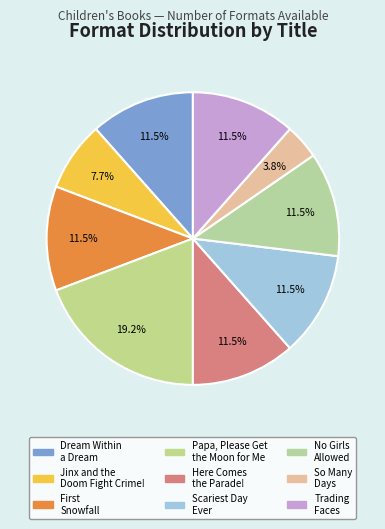

Count the number of slices in the pie.

9